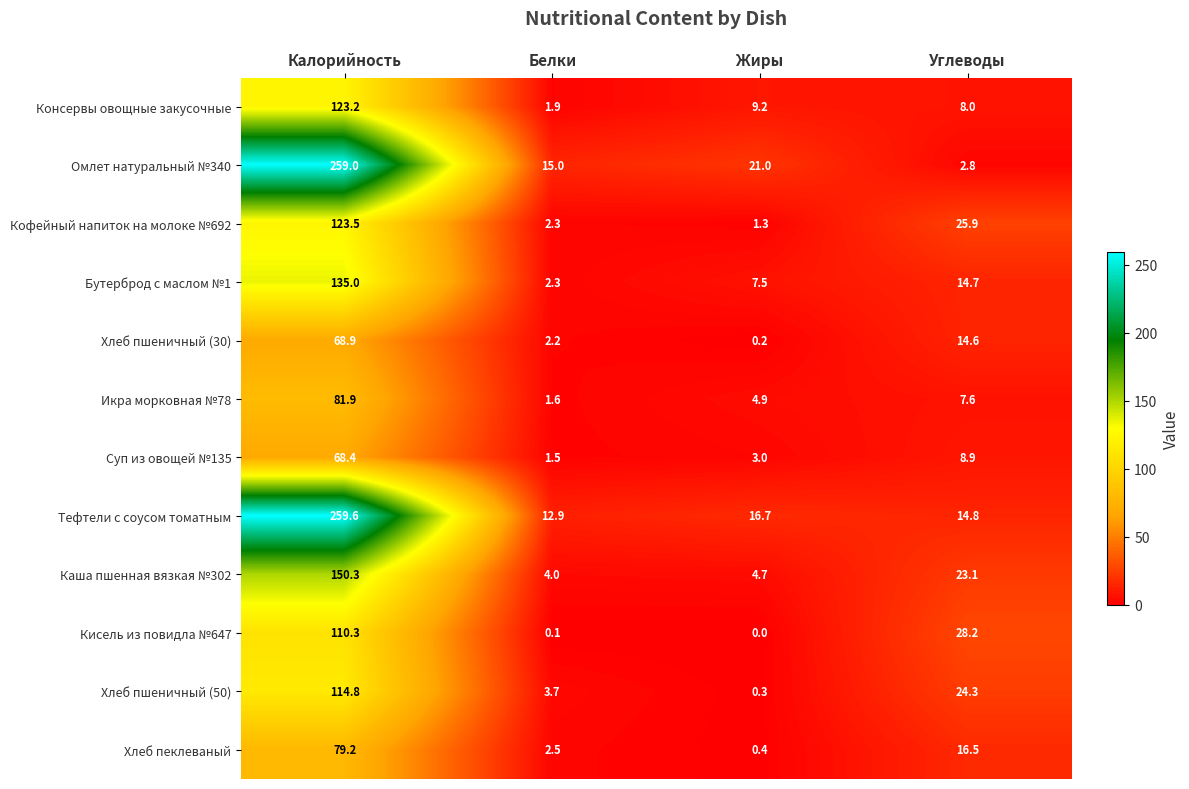

What is the difference between the second highest and minimum values in the Хлеб пшеничный (50) series?

24.0